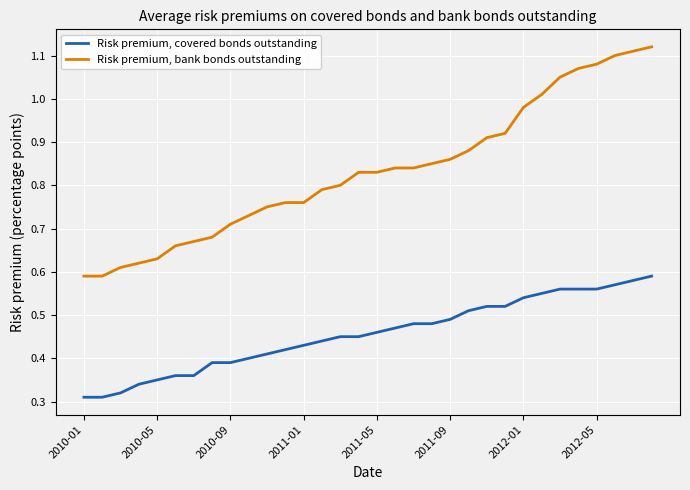

Which series has the largest total across all categories?

Risk premium, bank bonds outstanding